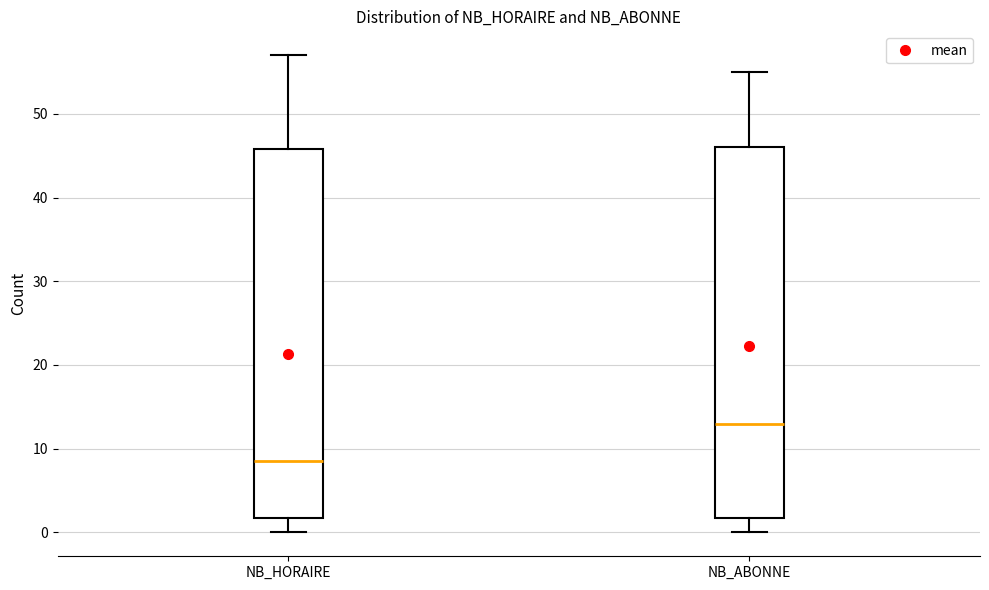

Reading left to right, transcribe this box plot: for each box, give where its median line is, the range the box spans, and where its two whiskers end, as read against the y-axis. The values are not printed on the chart, so give them approximately, as read against the axis.

NB_HORAIRE: median 9, box 2 to 46, whiskers 0 to 57
NB_ABONNE: median 13, box 2 to 46, whiskers 0 to 55